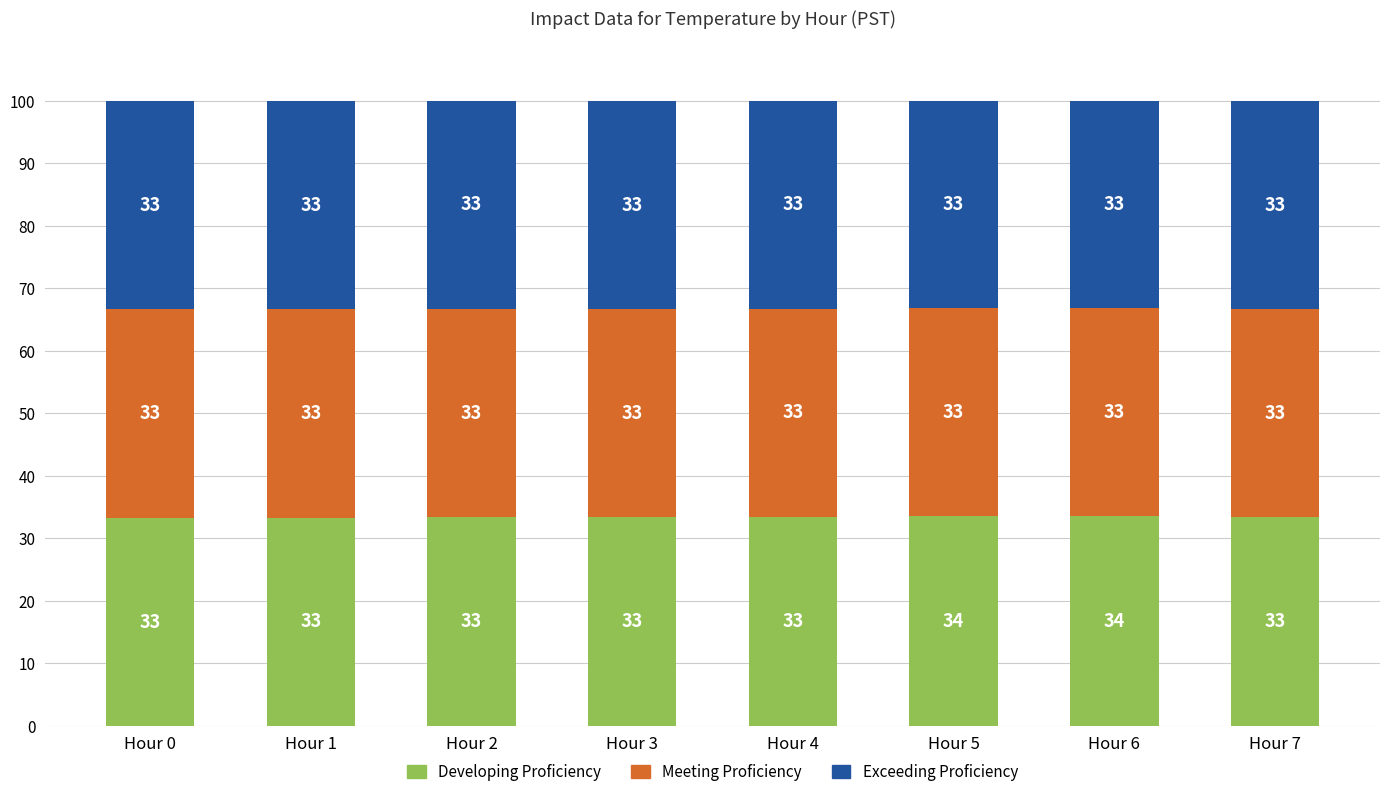

Between Hour 2 and Hour 7, which series saw the biggest shift?

Meeting Proficiency